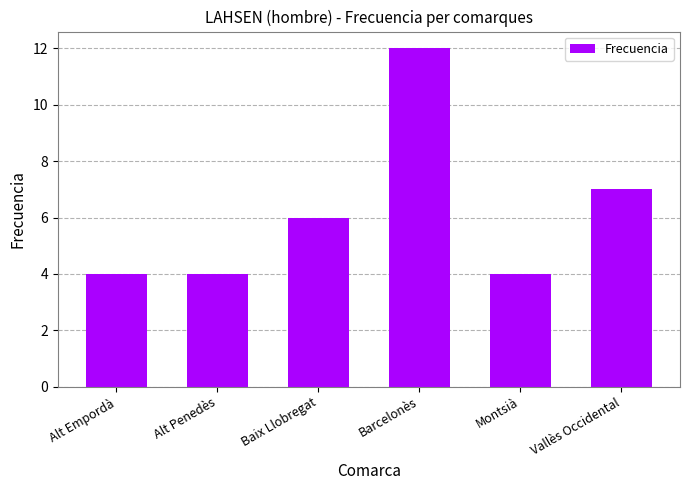

What is the greatest value displayed?

12